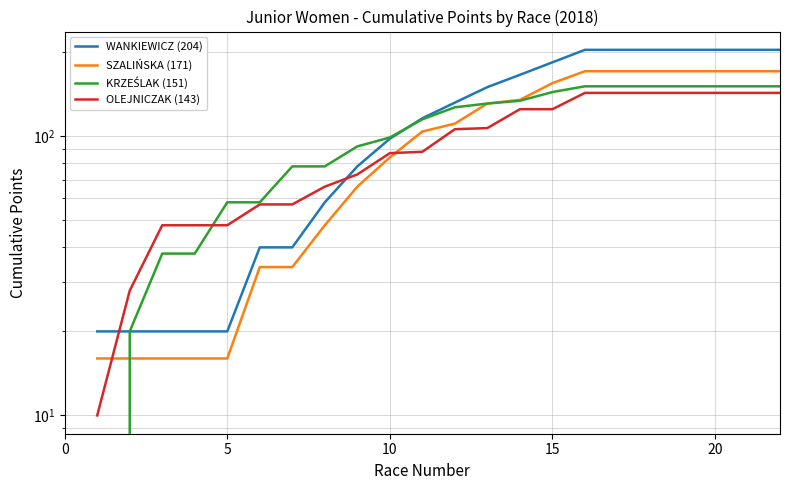

Which series ends up on top after the final intersection of SZALIŃSKA (171) and KRZEŚLAK (151)?

KRZEŚLAK (151)